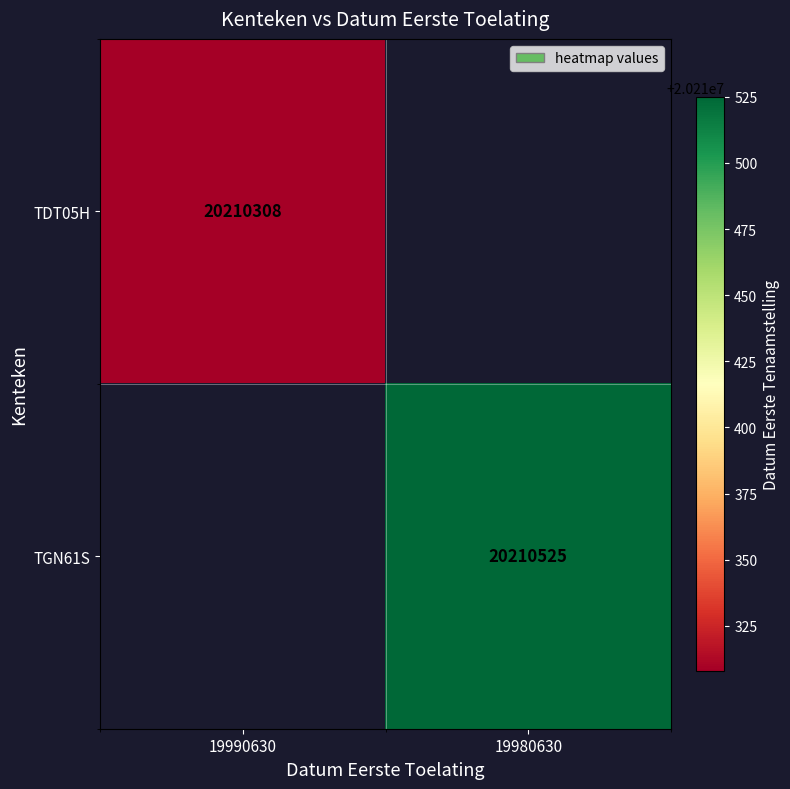

True or false: TGN61S has a value of 20210525 at 19980630.

True